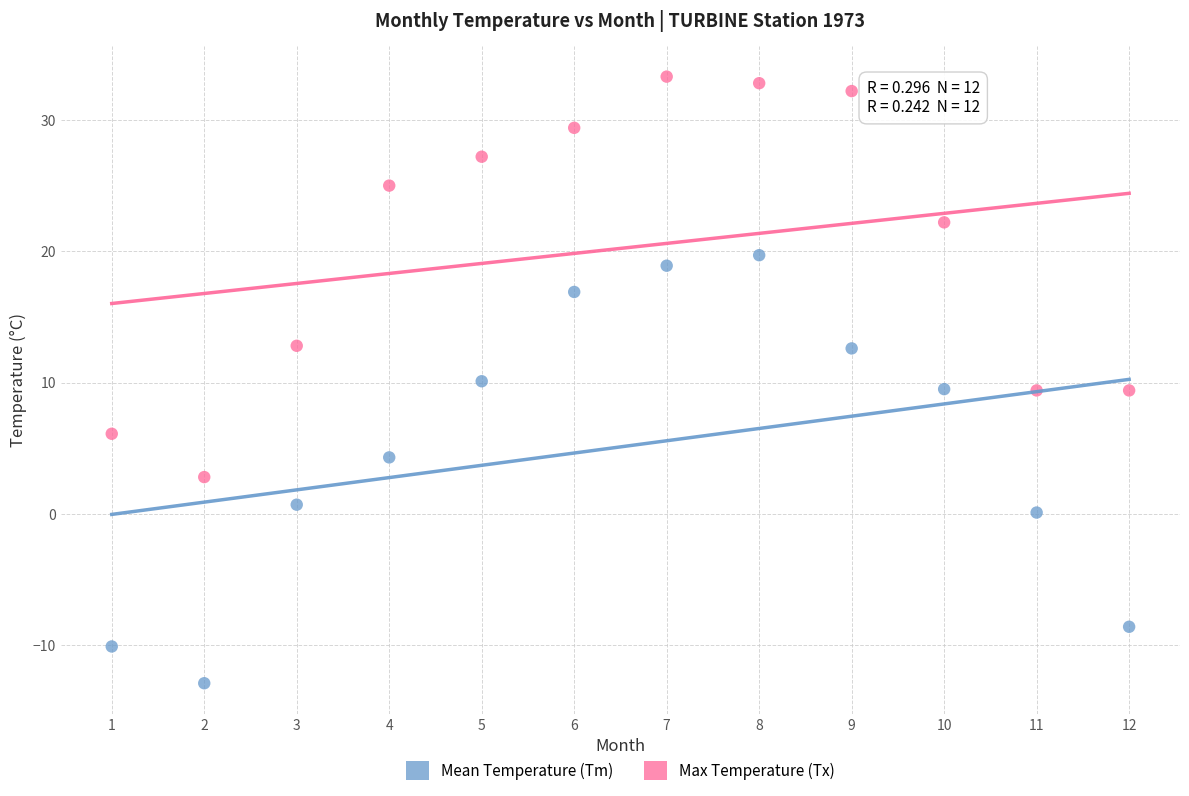

What is the X range (max minus min) for the scatter plot?

11.0